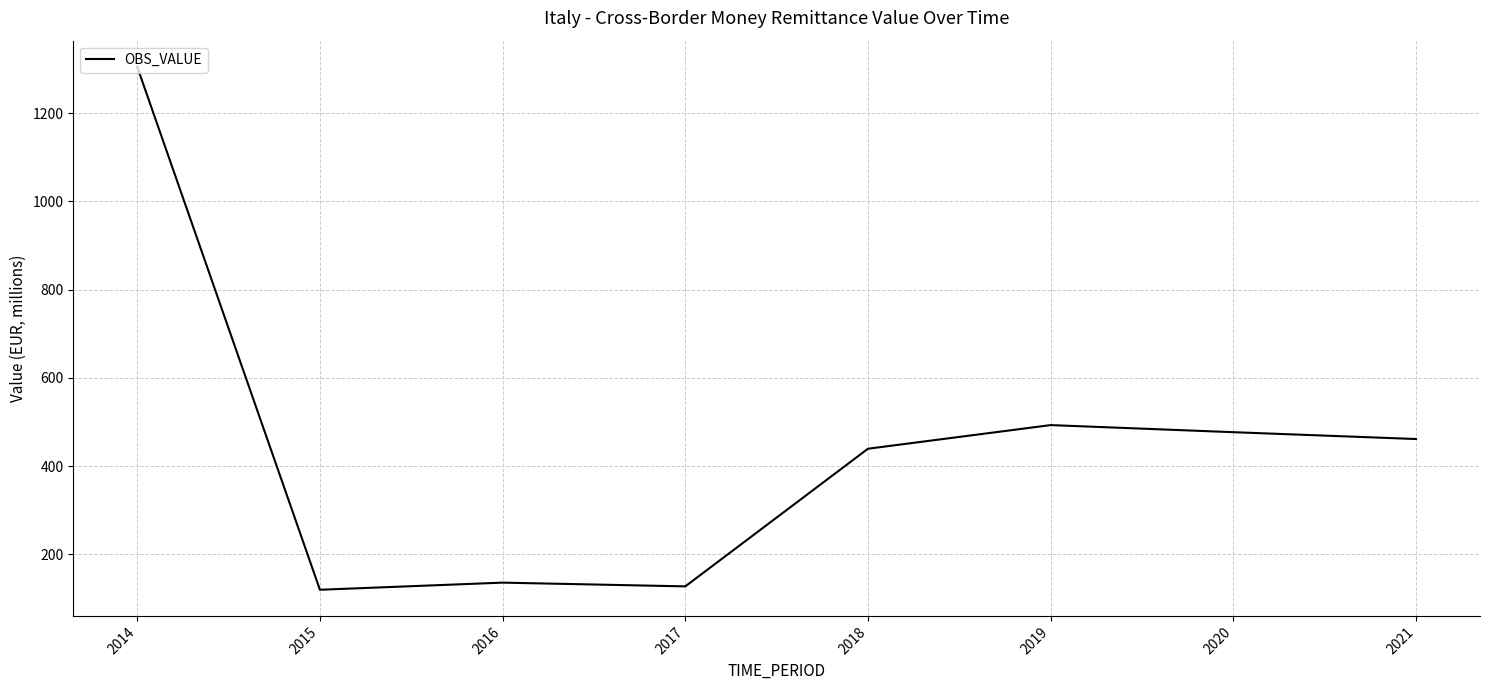

At which label is the value closest to 712?

2019